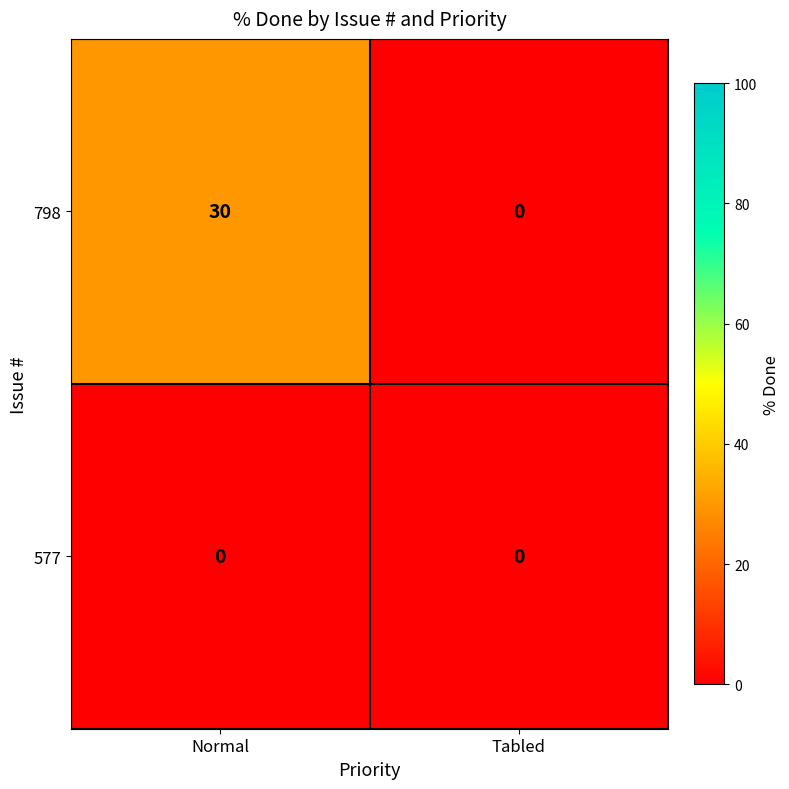

Reading left to right, extract all data points from this chart.

798: Normal=30	Tabled=0
577: Normal=0	Tabled=0